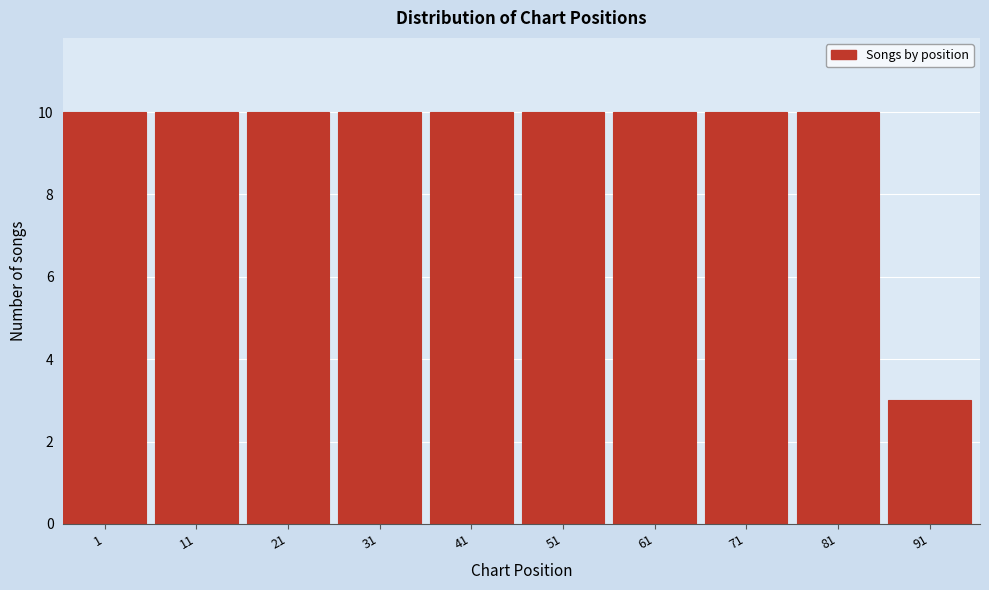

Reading left to right, what are all the values shown in this chart?

1=10	11=10	21=10	31=10	41=10	51=10	61=10	71=10	81=10	91=3